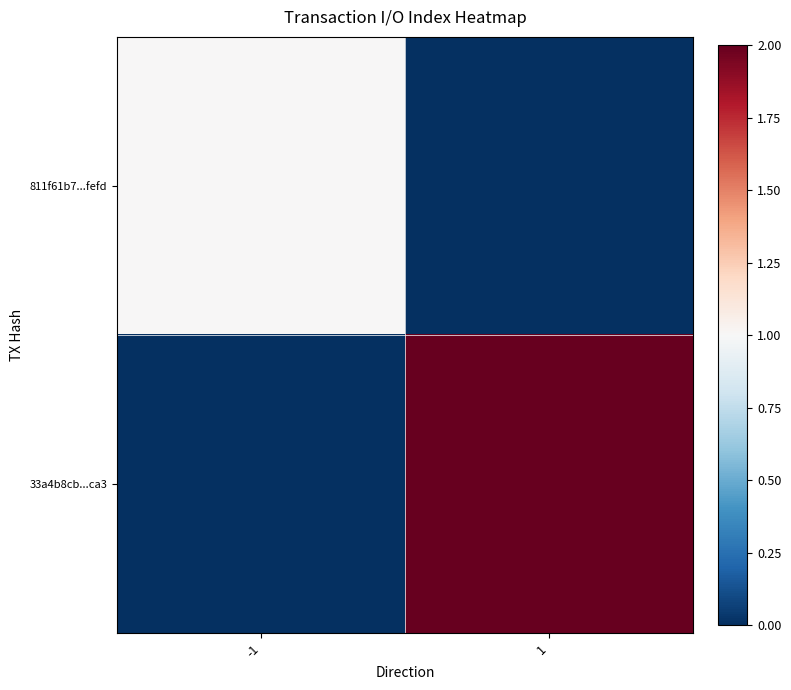

Which series has the widest spread of values?

33a4b8cb...ca3